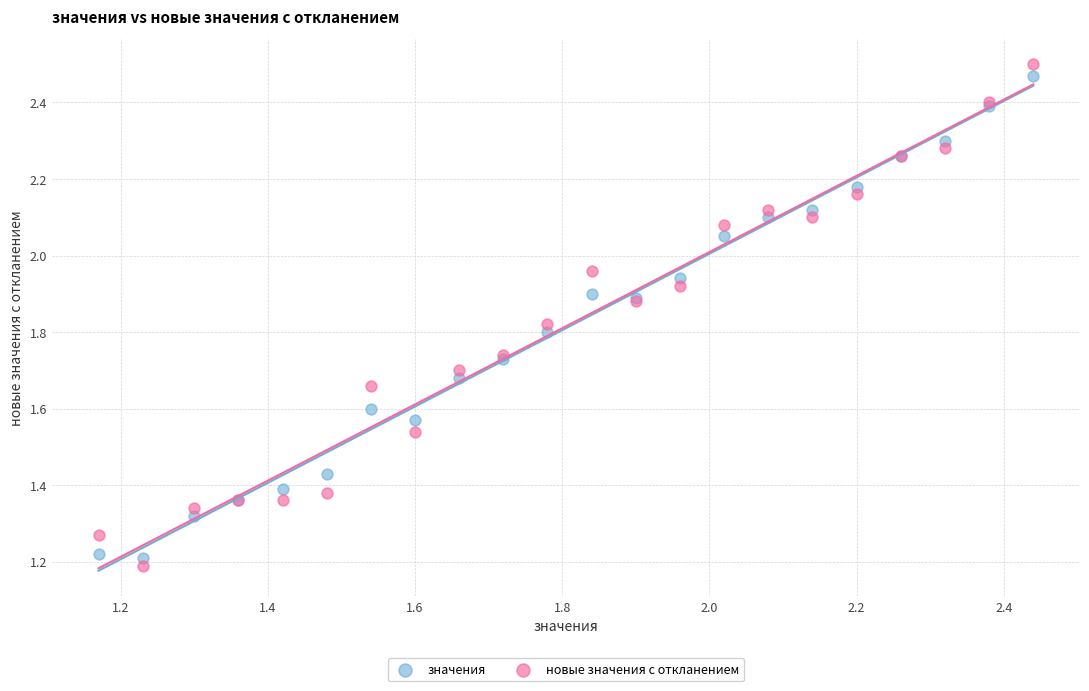

Which series reaches the maximum Y coordinate?

новые значения с откланением